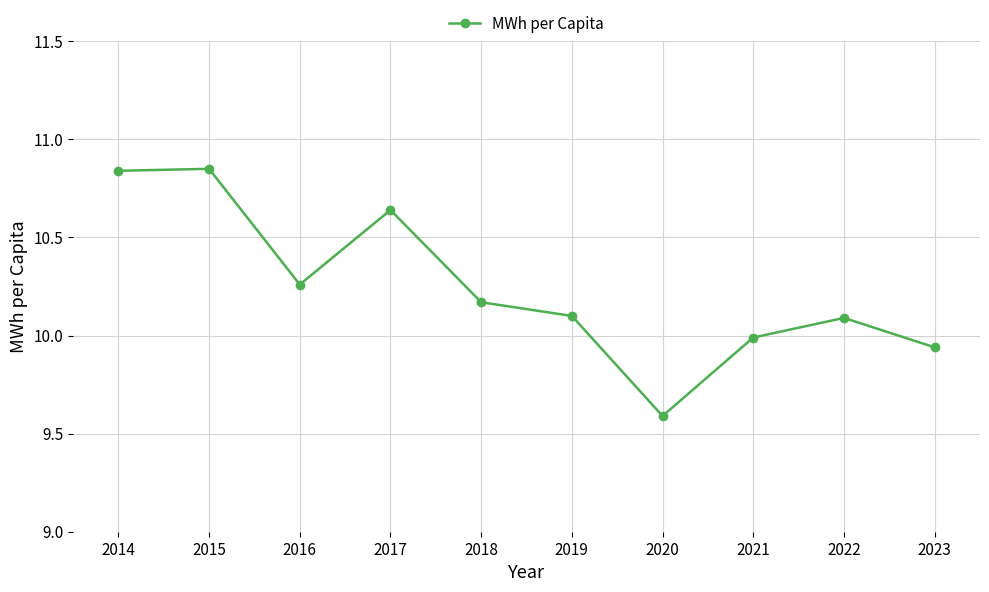

True or false: there are more than 0 points higher than both neighbors.

True